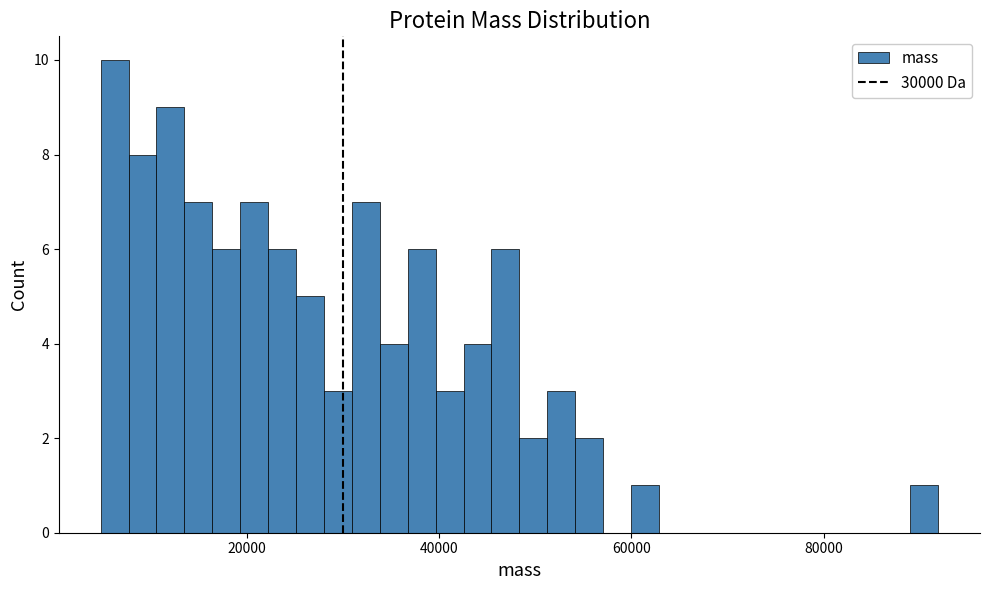

Around what value on the x-axis is the tallest bar? Give the approximate position of its centre, as read against the axis.

6000